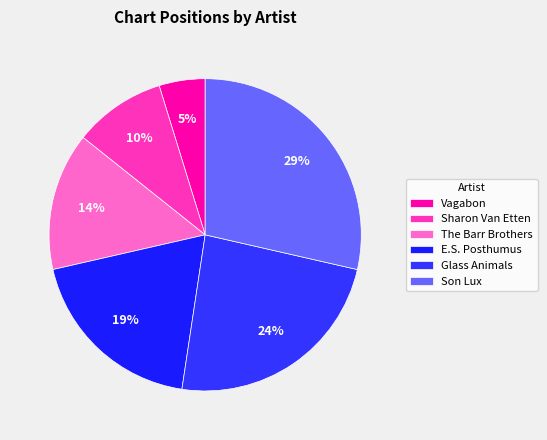

What is the total percentage of E.S. Posthumus and The Barr Brothers?

33.3%